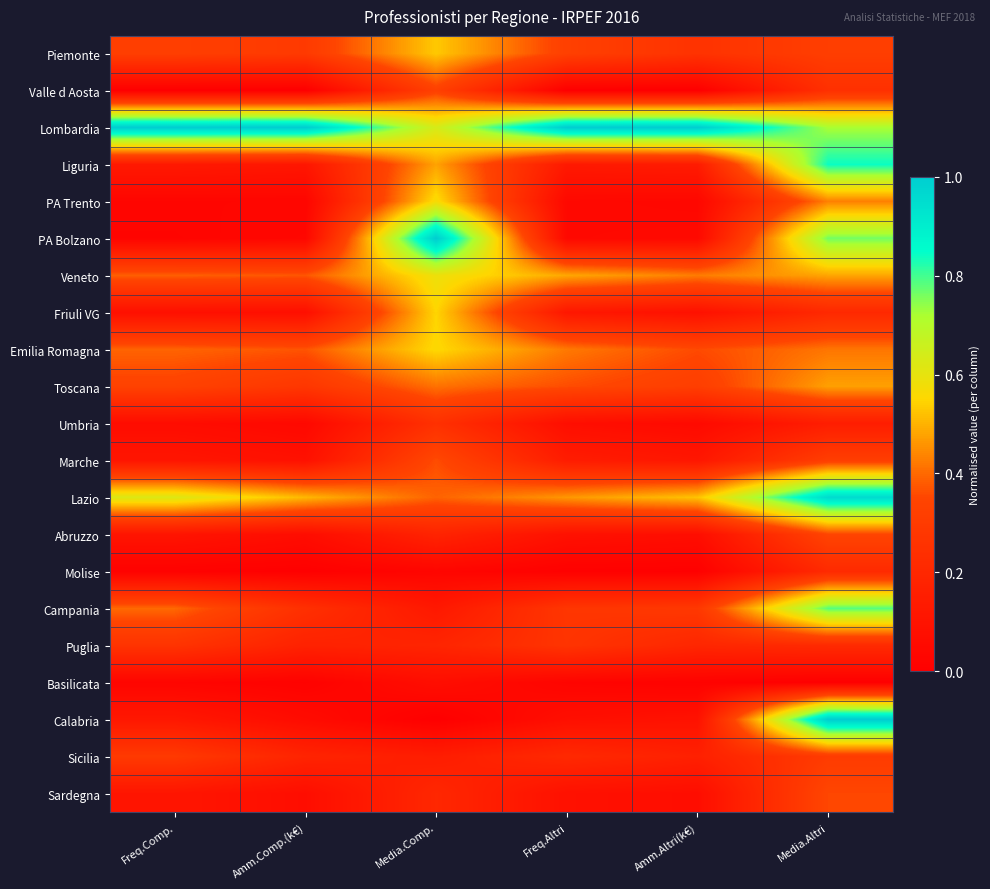

At which category is the sum across all series the highest?

Media.Altri